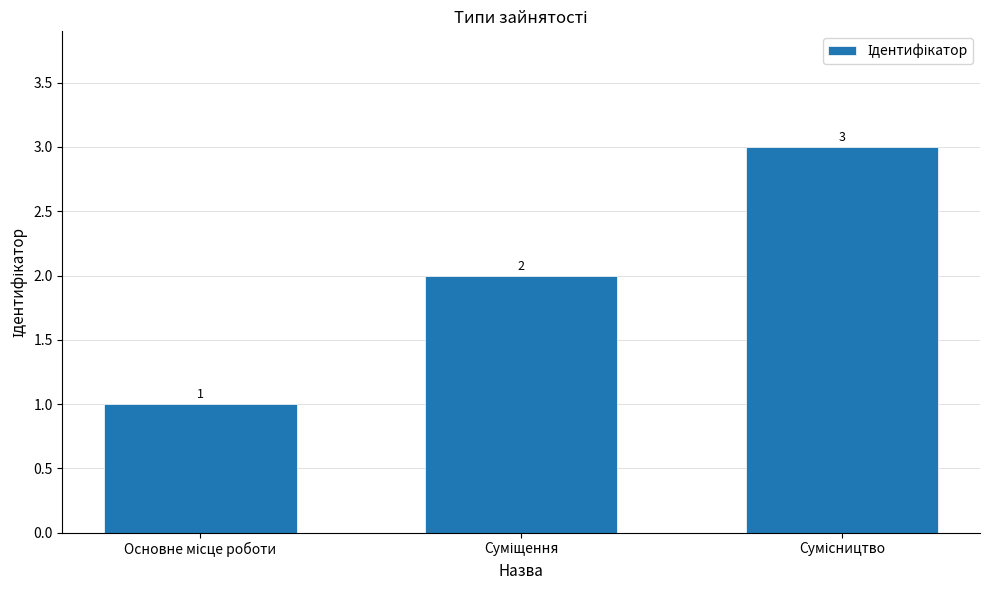

How many data points are less than 2?

1